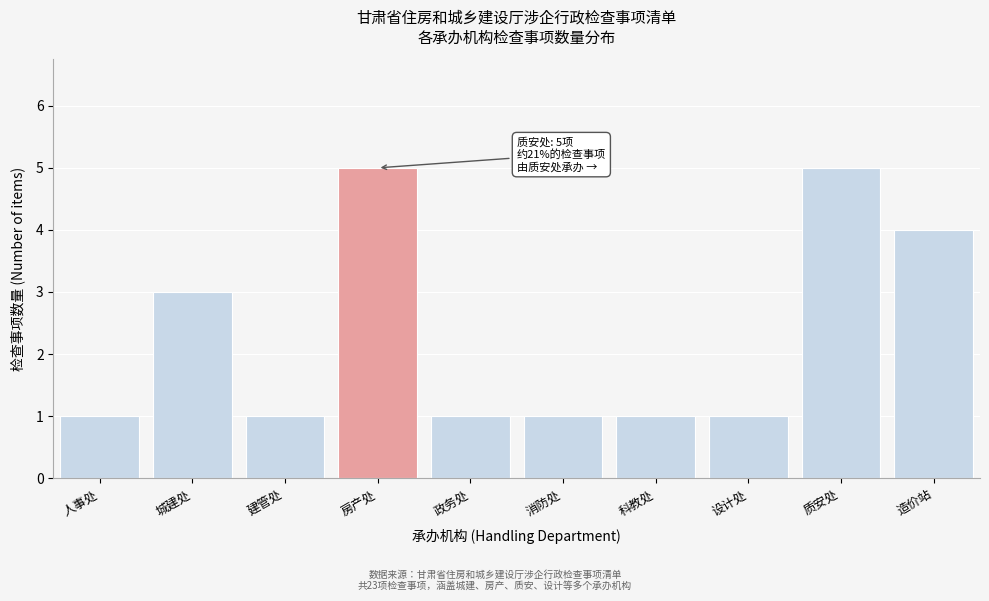

Reading left to right, transcribe all the data shown in this chart.

1	3	1	5	1	1	1	1	5	4